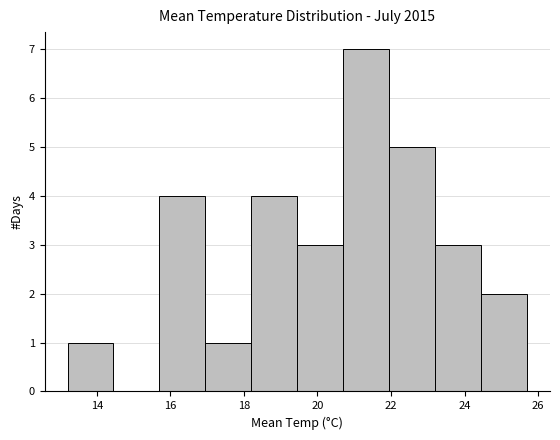

Reading left to right, list every bar in this chart as the range it spans on the x-axis followed by its height. Neither the bar edges nor the heights are printed on the chart, so give them approximately, as read against the axes.

13.20 to 14.45: 1
14.45 to 15.70: 0
15.70 to 16.95: 4
16.95 to 18.20: 1
18.20 to 19.45: 4
19.45 to 20.70: 3
20.70 to 21.95: 7
21.95 to 23.20: 5
23.20 to 24.45: 3
24.45 to 25.70: 2